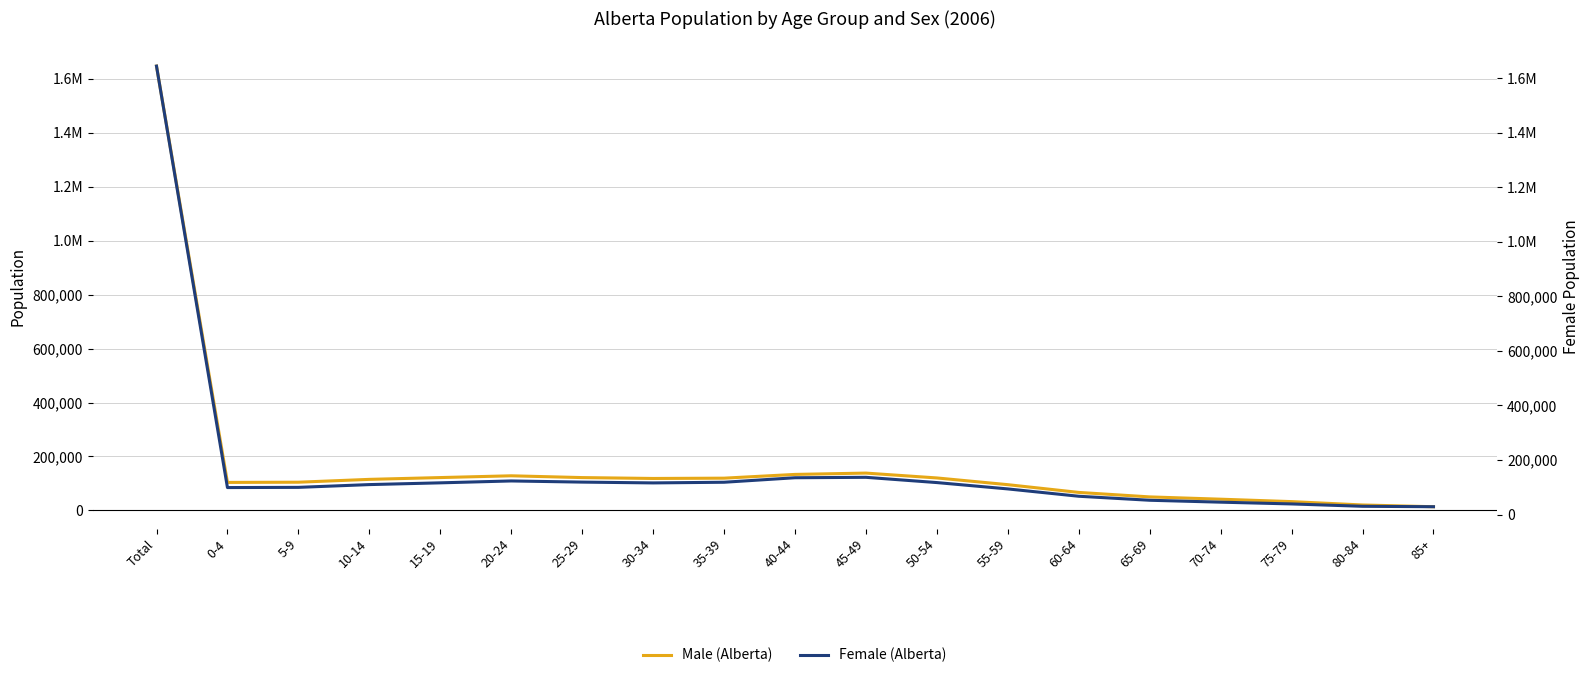

Where do Male (Alberta) and Female (Alberta) first cross each other?

35-39 and 40-44